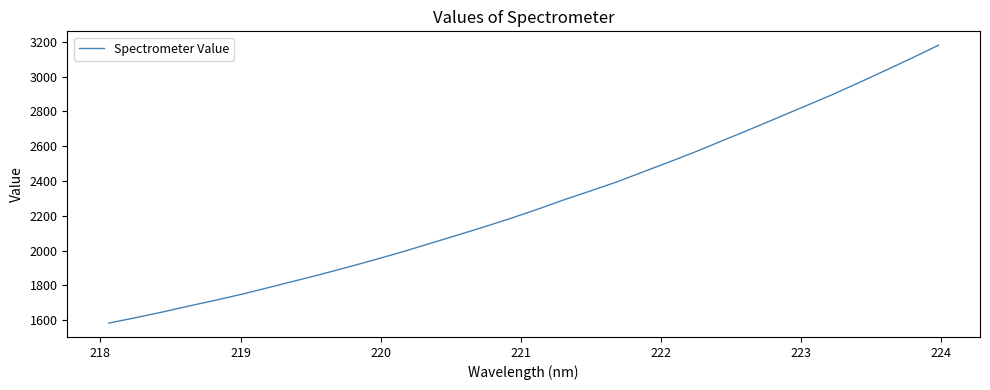

Count the number of categories in the chart.

32